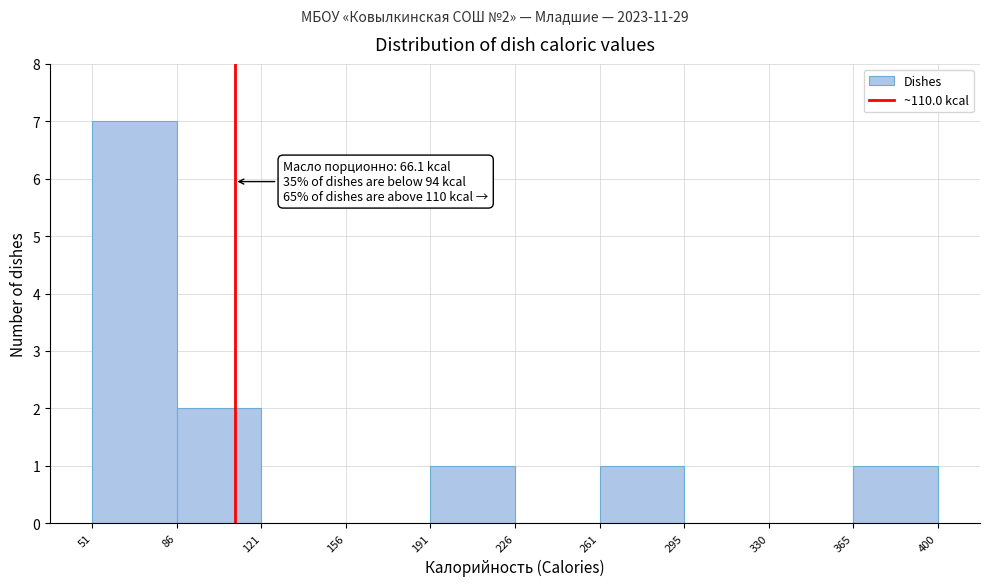

Which range on the x-axis has the tallest bar?

51 to 86